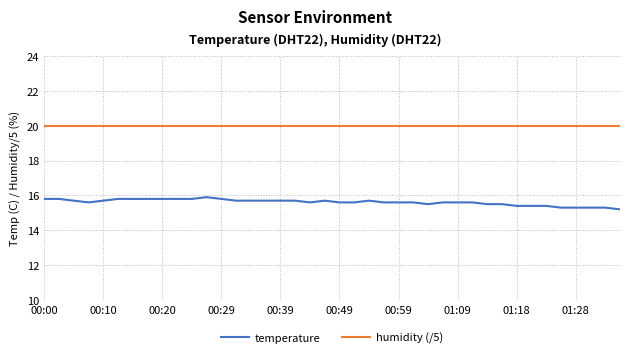

List the series in order of their peak value, lowest first.

temperature, humidity (/5)